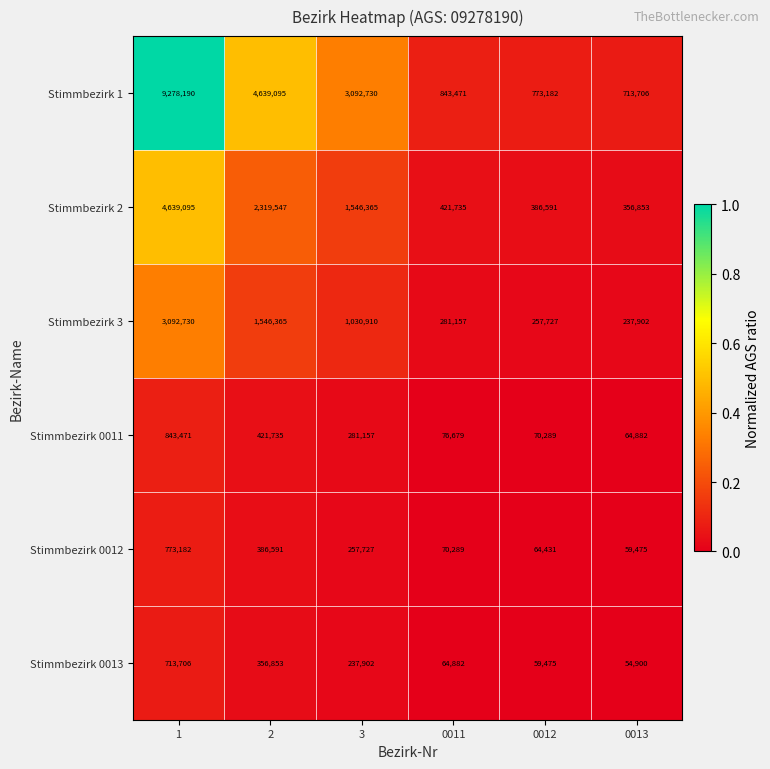

Which series has the largest range (max minus min)?

Stimmbezirk 1